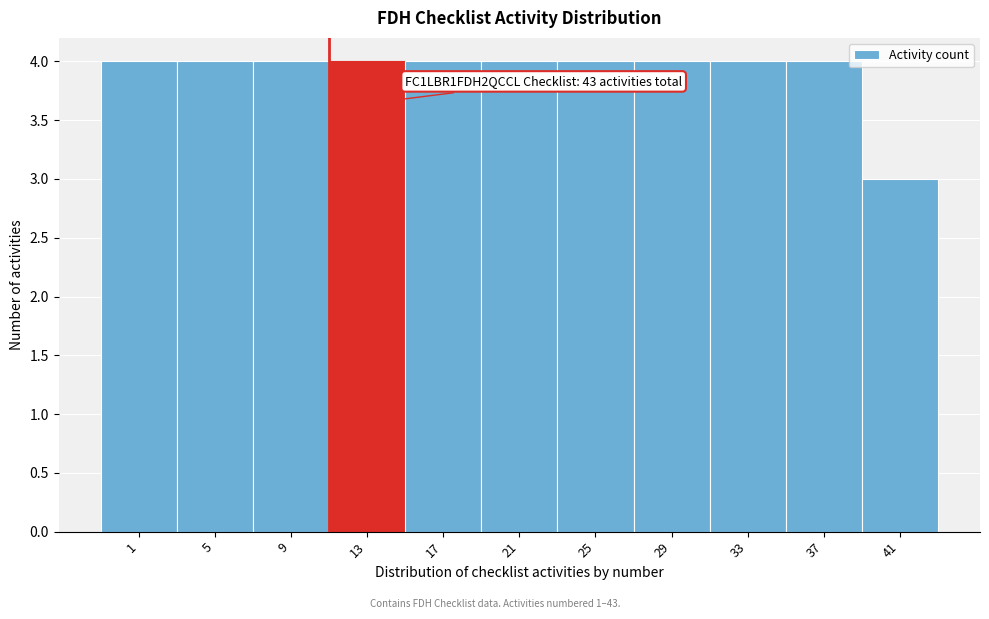

Reading right to left, what are all the values shown in this chart?

3	4	4	4	4	4	4	4	4	4	4